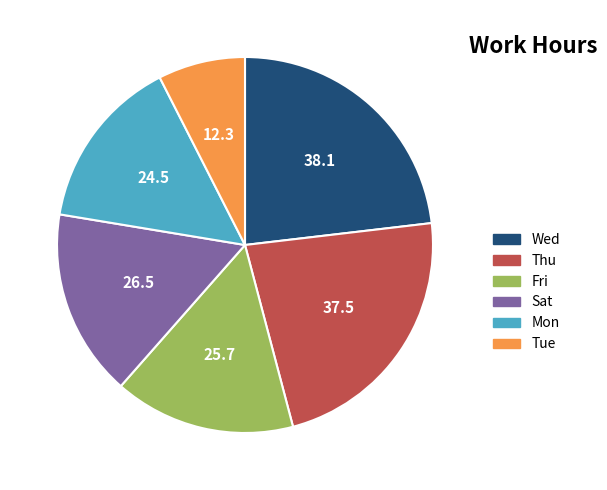

Is there any slice that represents more than half of the pie?

No